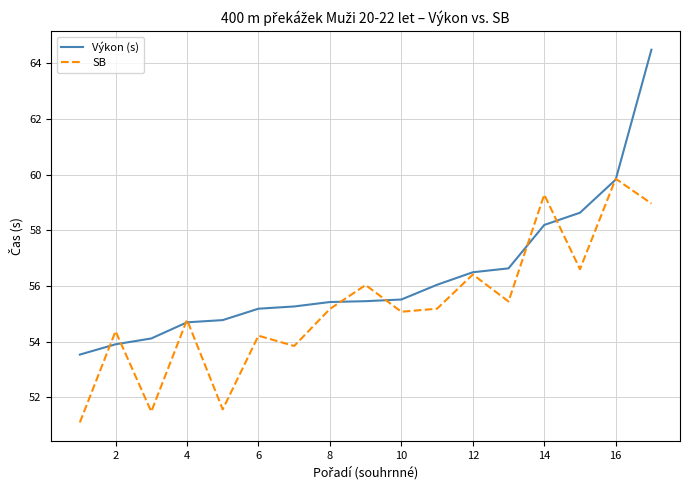

Rank the series by their maximum value, from highest to lowest.

Výkon (s), SB